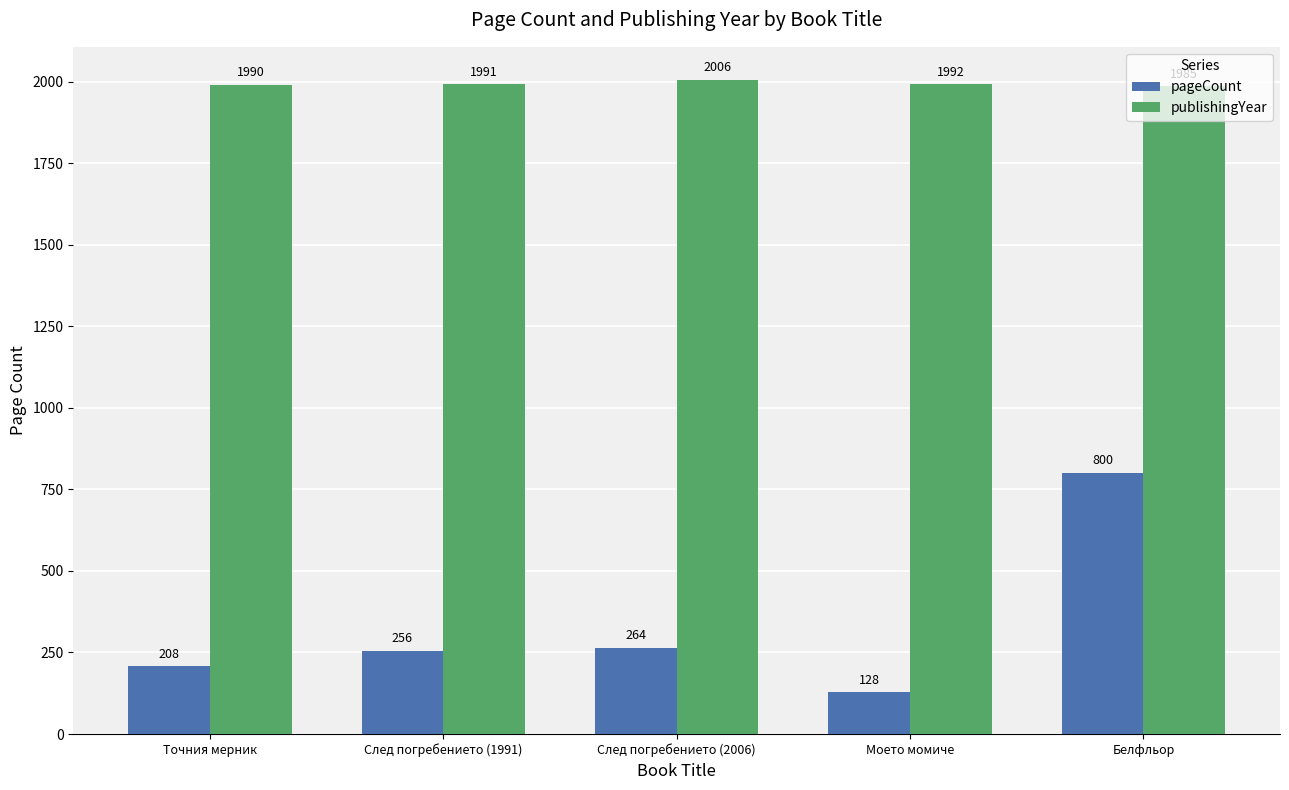

The value of publishingYear at След погребението (2006) is 2006. True or false?

True